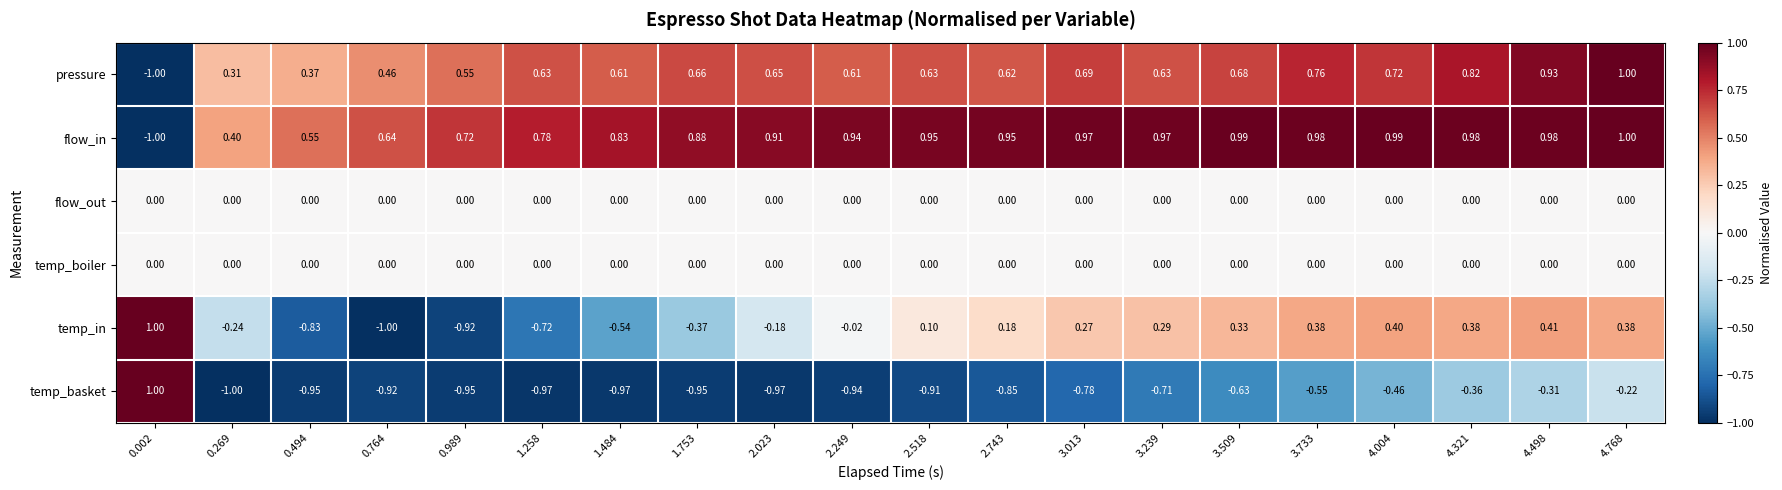

Which series changed the most between 0.269 and 2.518?

flow_in